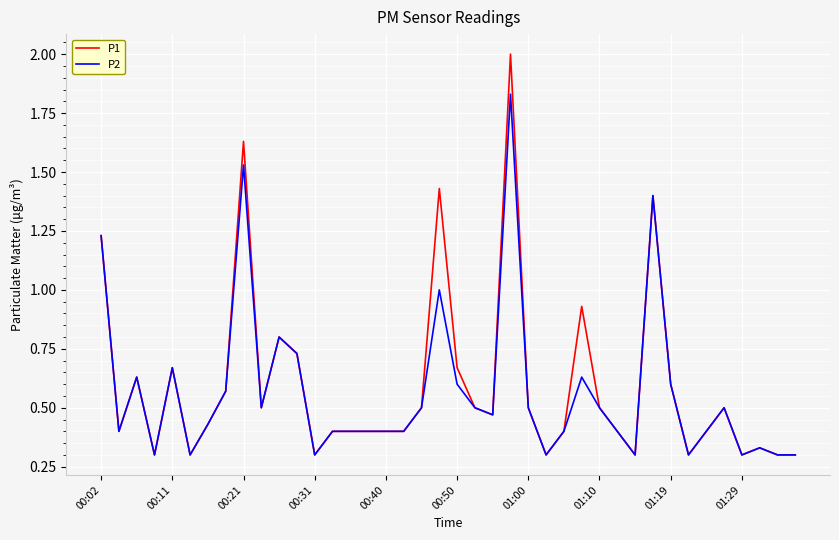

Rank the series by their maximum value, from lowest to highest.

P2, P1